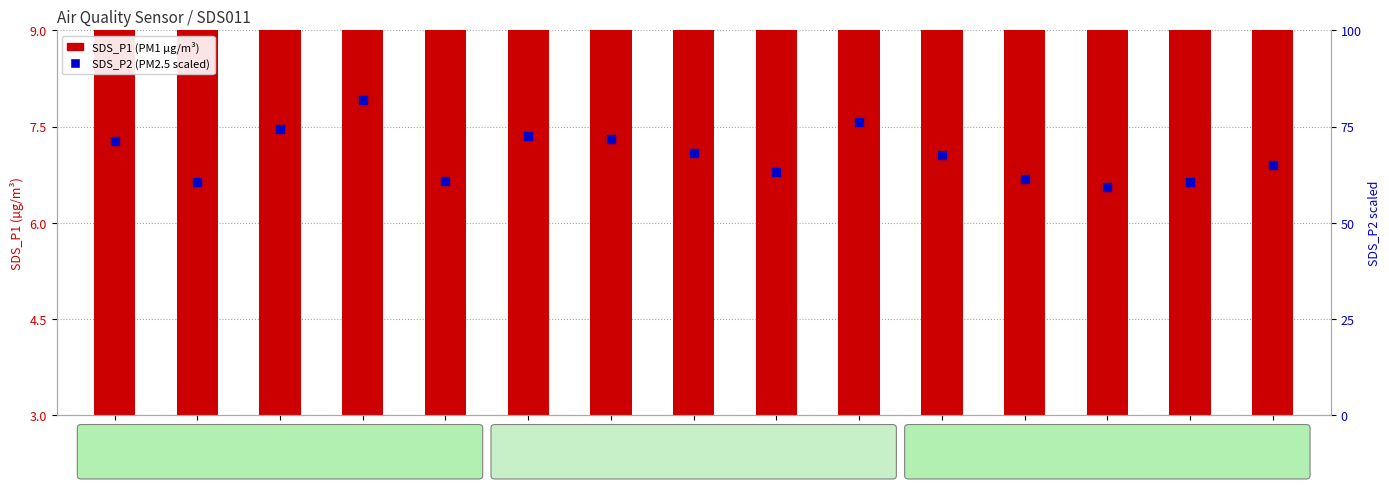

Which series contains the highest Y value?

SDS_P2 (PM2.5)